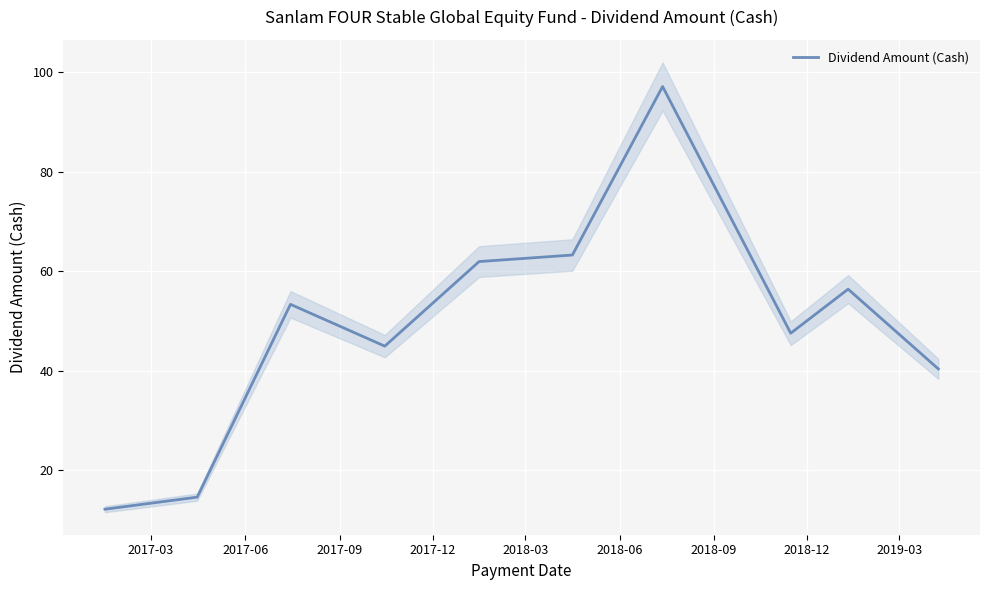

What is the lowest value of the Dividend Amount (Cash) series?

12.1